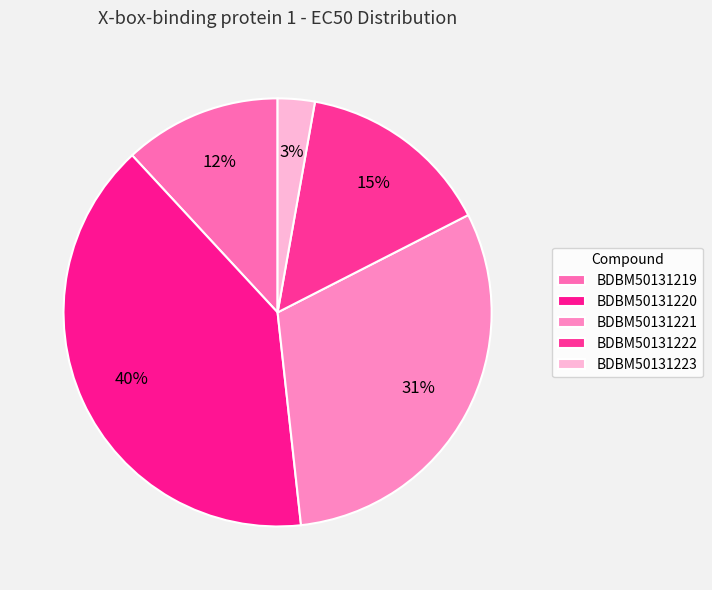

Is there any slice that represents more than half of the pie?

No